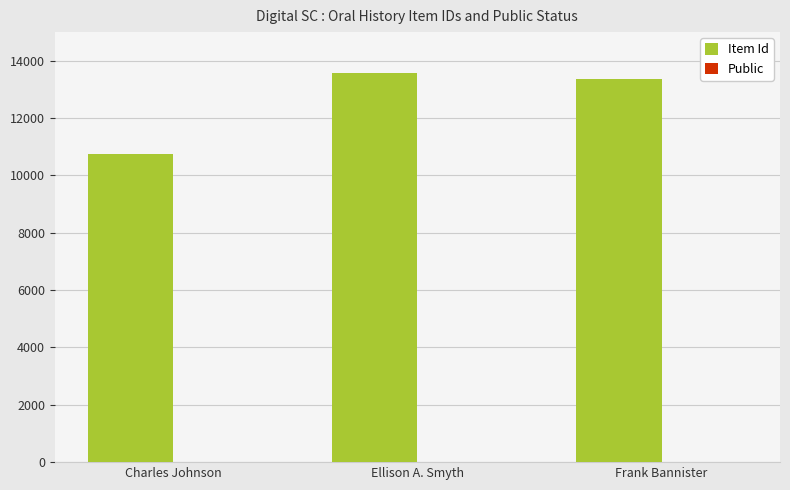

Which series has the largest total across all categories?

Item Id